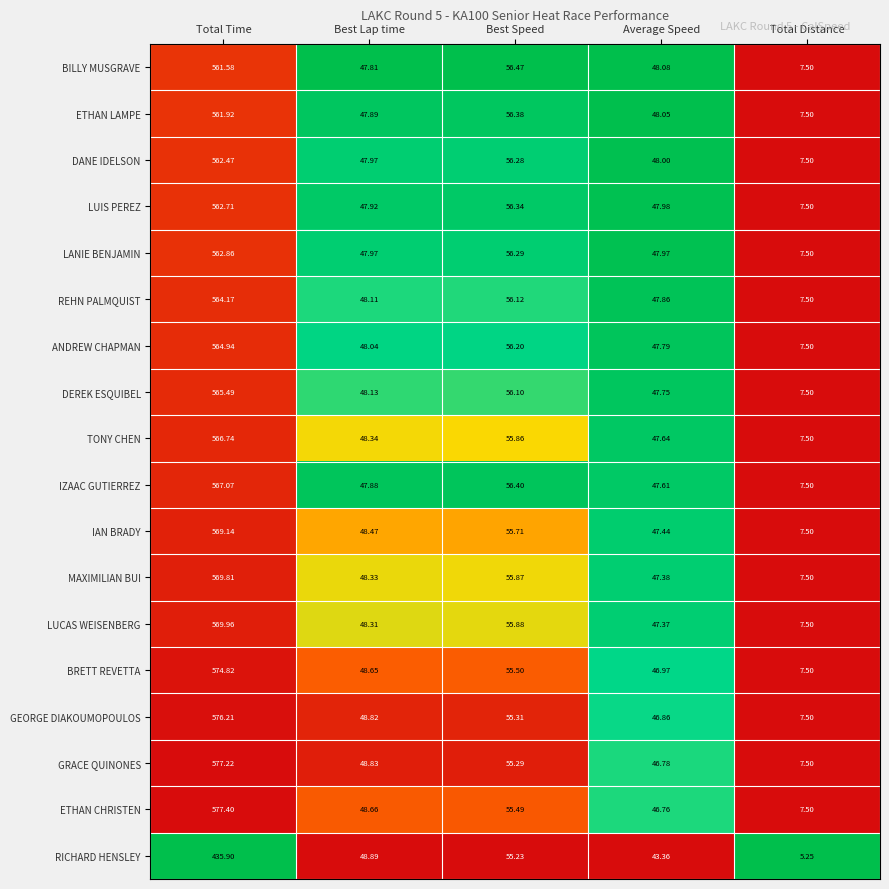

Between Best Lap time and Best Speed, which series saw the biggest shift?

BILLY MUSGRAVE